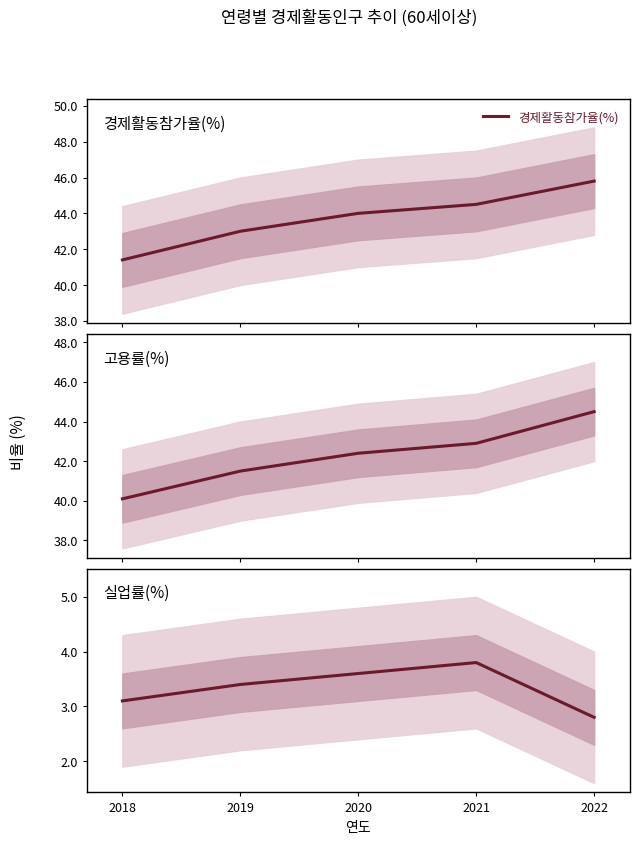

The value of 경제활동참가율(%) at 2019 is 17.7. True or false?

False